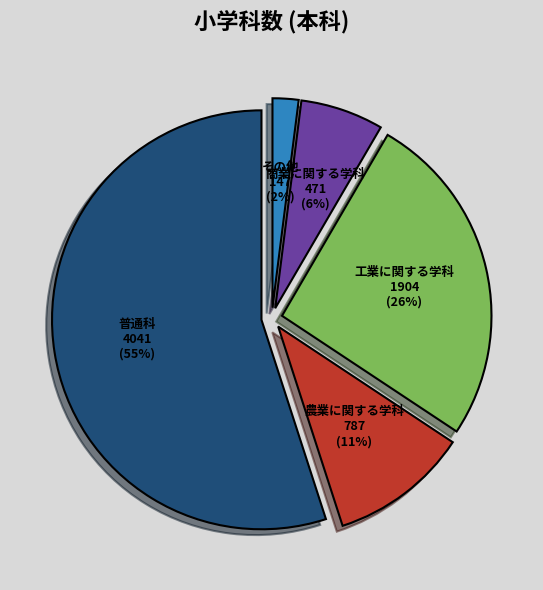

To the nearest percent, what portion does 農業に関する学科 represent?

11%